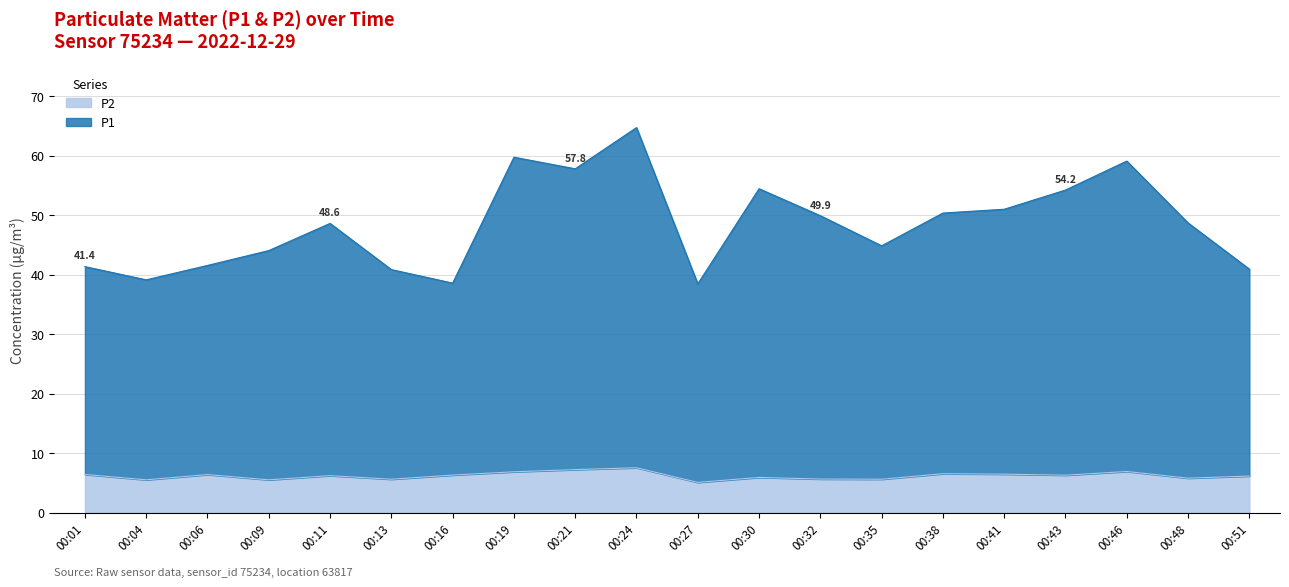

At how many categories does at least one series exceed 18?

20